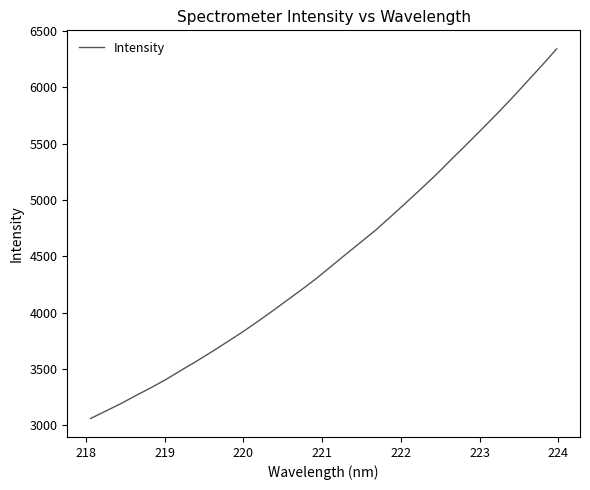

What is the greatest value displayed?

6343.0